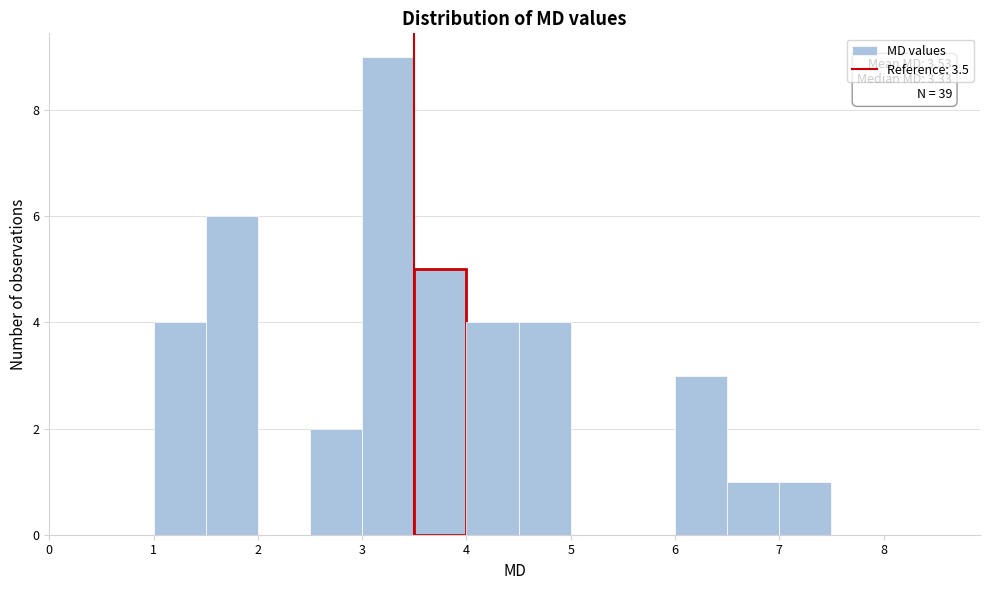

Over which range of the x-axis is the bar tallest?

3.0 to 3.5